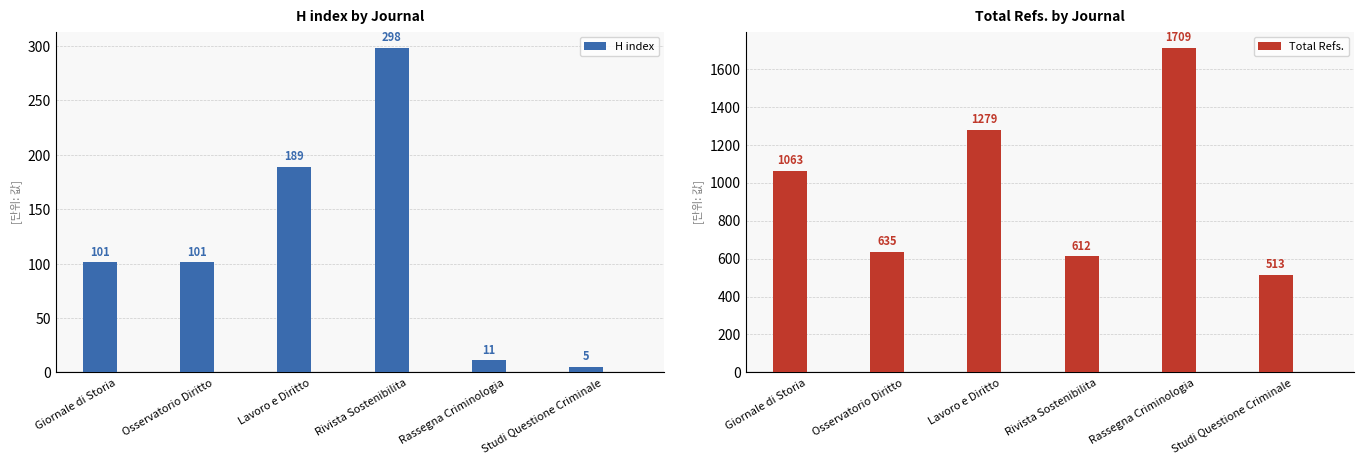

Reading left to right, transcribe all the data shown in this chart.

H index: Giornale di Storia=101	Osservatorio Diritto=101	Lavoro e Diritto=189	Rivista Sostenibilita=298	Rassegna Criminologia=11	Studi Questione Criminale=5
Total Refs.: Giornale di Storia=1063	Osservatorio Diritto=635	Lavoro e Diritto=1279	Rivista Sostenibilita=612	Rassegna Criminologia=1709	Studi Questione Criminale=513